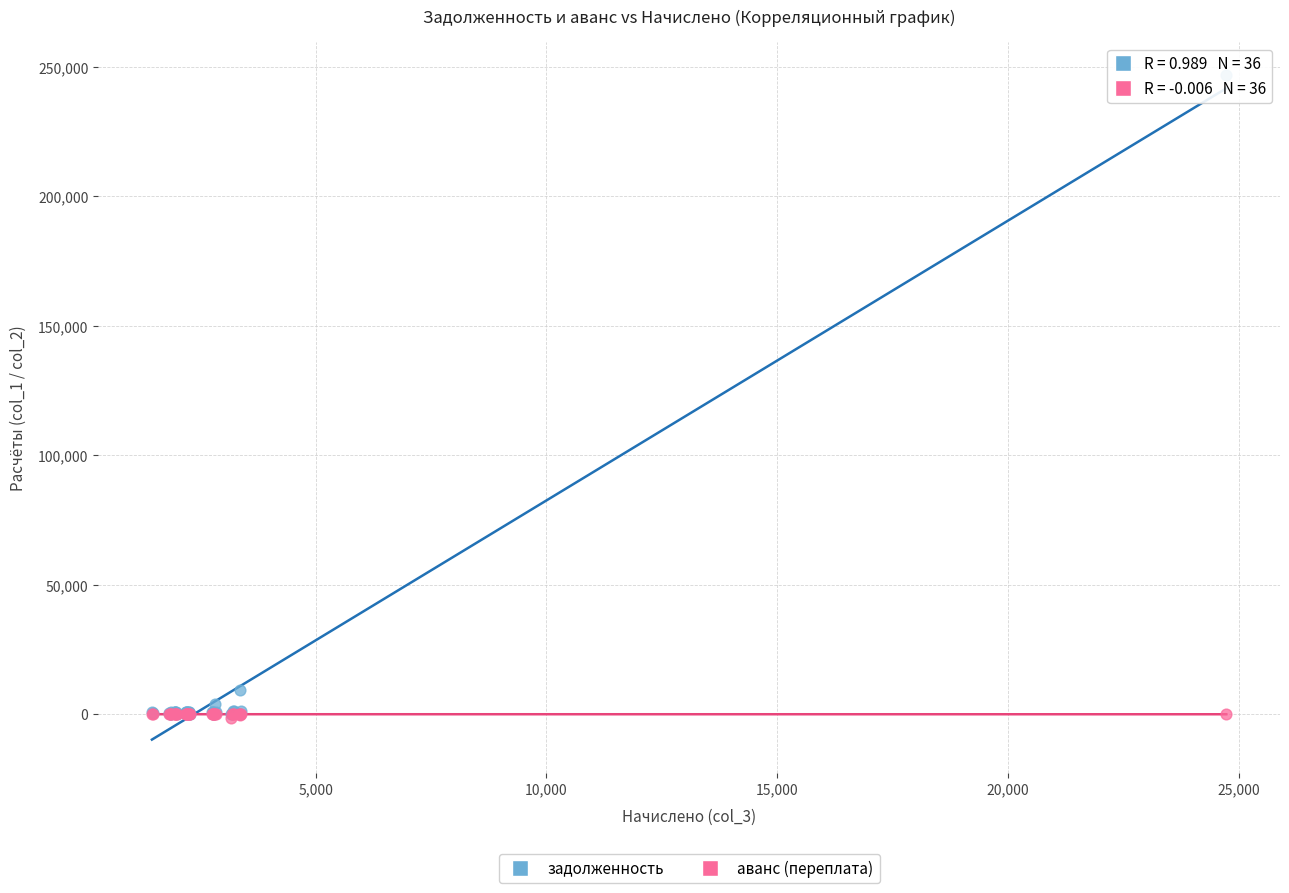

In the задолженность series, what Y value is closest to 123441?

9179.7